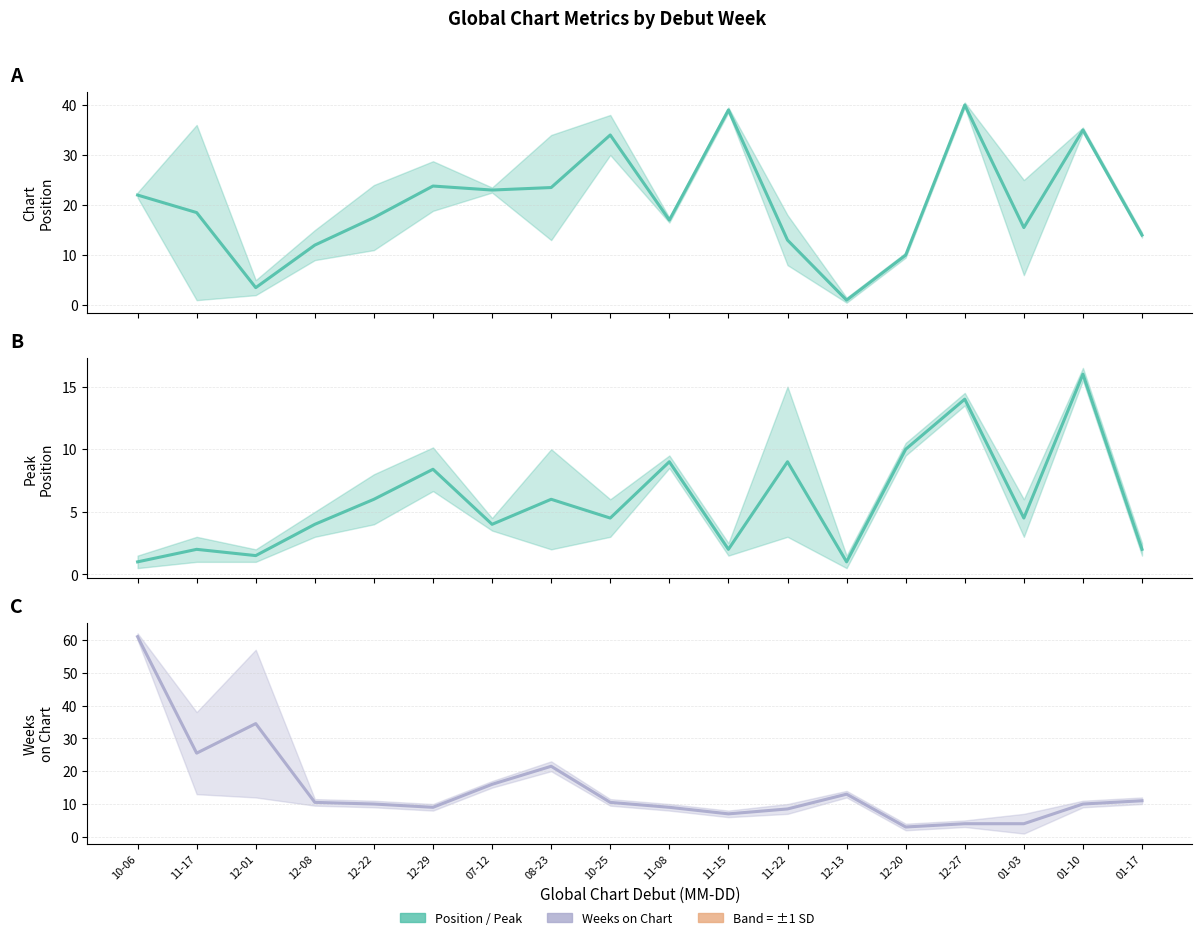

The Avg Peak Position series shows 2.9 at 12-22. True or false?

False